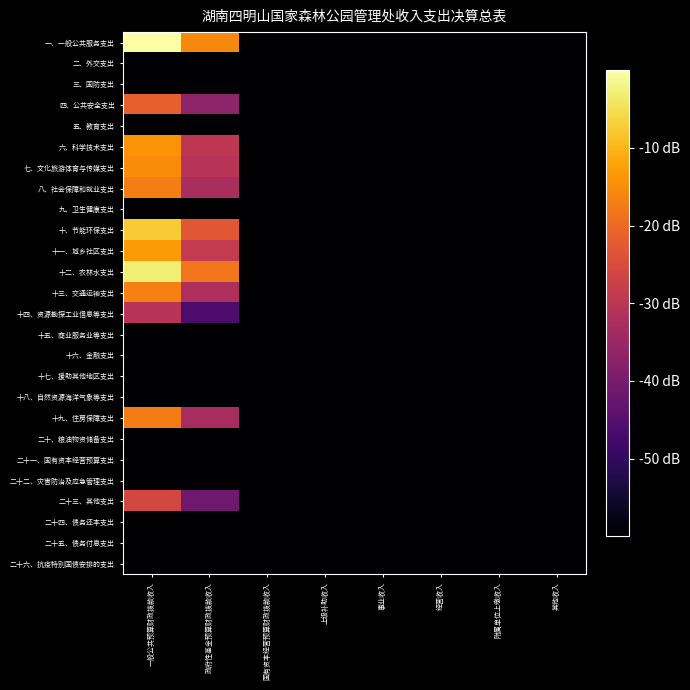

Reading left to right, transcribe all the data shown in this chart.

一、一般公共服务支出: 一般公共预算财政拨款收入=0.0	政府性基金预算财政拨款收入=-15.6	国有资本经营预算财政拨款收入=-60.0	上级补助收入=-60.0	事业收入=-60.0	经营收入=-60.0	附属单位上缴收入=-60.0	其他收入=-60.0
二、外交支出: 一般公共预算财政拨款收入=-60.0	政府性基金预算财政拨款收入=-60.0	国有资本经营预算财政拨款收入=-60.0	上级补助收入=-60.0	事业收入=-60.0	经营收入=-60.0	附属单位上缴收入=-60.0	其他收入=-60.0
三、国防支出: 一般公共预算财政拨款收入=-60.0	政府性基金预算财政拨款收入=-60.0	国有资本经营预算财政拨款收入=-60.0	上级补助收入=-60.0	事业收入=-60.0	经营收入=-60.0	附属单位上缴收入=-60.0	其他收入=-60.0
四、公共安全支出: 一般公共预算财政拨款收入=-21.5	政府性基金预算财政拨款收入=-37.0	国有资本经营预算财政拨款收入=-60.0	上级补助收入=-60.0	事业收入=-60.0	经营收入=-60.0	附属单位上缴收入=-60.0	其他收入=-60.0
五、教育支出: 一般公共预算财政拨款收入=-60.0	政府性基金预算财政拨款收入=-60.0	国有资本经营预算财政拨款收入=-60.0	上级补助收入=-60.0	事业收入=-60.0	经营收入=-60.0	附属单位上缴收入=-60.0	其他收入=-60.0
六、科学技术支出: 一般公共预算财政拨款收入=-14.2	政府性基金预算财政拨款收入=-29.7	国有资本经营预算财政拨款收入=-60.0	上级补助收入=-60.0	事业收入=-60.0	经营收入=-60.0	附属单位上缴收入=-60.0	其他收入=-60.0
七、文化旅游体育与传媒支出: 一般公共预算财政拨款收入=-15.1	政府性基金预算财政拨款收入=-30.6	国有资本经营预算财政拨款收入=-60.0	上级补助收入=-60.0	事业收入=-60.0	经营收入=-60.0	附属单位上缴收入=-60.0	其他收入=-60.0
八、社会保障和就业支出: 一般公共预算财政拨款收入=-17.1	政府性基金预算财政拨款收入=-32.7	国有资本经营预算财政拨款收入=-60.0	上级补助收入=-60.0	事业收入=-60.0	经营收入=-60.0	附属单位上缴收入=-60.0	其他收入=-60.0
九、卫生健康支出: 一般公共预算财政拨款收入=-60.0	政府性基金预算财政拨款收入=-60.0	国有资本经营预算财政拨款收入=-60.0	上级补助收入=-60.0	事业收入=-60.0	经营收入=-60.0	附属单位上缴收入=-60.0	其他收入=-60.0
十、节能环保支出: 一般公共预算财政拨款收入=-7.3	政府性基金预算财政拨款收入=-22.9	国有资本经营预算财政拨款收入=-60.0	上级补助收入=-60.0	事业收入=-60.0	经营收入=-60.0	附属单位上缴收入=-60.0	其他收入=-60.0
十一、城乡社区支出: 一般公共预算财政拨款收入=-13.1	政府性基金预算财政拨款收入=-28.7	国有资本经营预算财政拨款收入=-60.0	上级补助收入=-60.0	事业收入=-60.0	经营收入=-60.0	附属单位上缴收入=-60.0	其他收入=-60.0
十二、农林水支出: 一般公共预算财政拨款收入=-2.9	政府性基金预算财政拨款收入=-18.5	国有资本经营预算财政拨款收入=-60.0	上级补助收入=-60.0	事业收入=-60.0	经营收入=-60.0	附属单位上缴收入=-60.0	其他收入=-60.0
十三、交通运输支出: 一般公共预算财政拨款收入=-16.7	政府性基金预算财政拨款收入=-32.2	国有资本经营预算财政拨款收入=-60.0	上级补助收入=-60.0	事业收入=-60.0	经营收入=-60.0	附属单位上缴收入=-60.0	其他收入=-60.0
十四、资源勘探工业信息等支出: 一般公共预算财政拨款收入=-30.6	政府性基金预算财政拨款收入=-46.2	国有资本经营预算财政拨款收入=-60.0	上级补助收入=-60.0	事业收入=-60.0	经营收入=-60.0	附属单位上缴收入=-60.0	其他收入=-60.0
十五、商业服务业等支出: 一般公共预算财政拨款收入=-60.0	政府性基金预算财政拨款收入=-60.0	国有资本经营预算财政拨款收入=-60.0	上级补助收入=-60.0	事业收入=-60.0	经营收入=-60.0	附属单位上缴收入=-60.0	其他收入=-60.0
十六、金融支出: 一般公共预算财政拨款收入=-60.0	政府性基金预算财政拨款收入=-60.0	国有资本经营预算财政拨款收入=-60.0	上级补助收入=-60.0	事业收入=-60.0	经营收入=-60.0	附属单位上缴收入=-60.0	其他收入=-60.0
十七、援助其他地区支出: 一般公共预算财政拨款收入=-60.0	政府性基金预算财政拨款收入=-60.0	国有资本经营预算财政拨款收入=-60.0	上级补助收入=-60.0	事业收入=-60.0	经营收入=-60.0	附属单位上缴收入=-60.0	其他收入=-60.0
十八、自然资源海洋气象等支出: 一般公共预算财政拨款收入=-60.0	政府性基金预算财政拨款收入=-60.0	国有资本经营预算财政拨款收入=-60.0	上级补助收入=-60.0	事业收入=-60.0	经营收入=-60.0	附属单位上缴收入=-60.0	其他收入=-60.0
十九、住房保障支出: 一般公共预算财政拨款收入=-17.4	政府性基金预算财政拨款收入=-33.0	国有资本经营预算财政拨款收入=-60.0	上级补助收入=-60.0	事业收入=-60.0	经营收入=-60.0	附属单位上缴收入=-60.0	其他收入=-60.0
二十、粮油物资储备支出: 一般公共预算财政拨款收入=-60.0	政府性基金预算财政拨款收入=-60.0	国有资本经营预算财政拨款收入=-60.0	上级补助收入=-60.0	事业收入=-60.0	经营收入=-60.0	附属单位上缴收入=-60.0	其他收入=-60.0
二十一、国有资本经营预算支出: 一般公共预算财政拨款收入=-60.0	政府性基金预算财政拨款收入=-60.0	国有资本经营预算财政拨款收入=-60.0	上级补助收入=-60.0	事业收入=-60.0	经营收入=-60.0	附属单位上缴收入=-60.0	其他收入=-60.0
二十二、灾害防治及应急管理支出: 一般公共预算财政拨款收入=-60.0	政府性基金预算财政拨款收入=-60.0	国有资本经营预算财政拨款收入=-60.0	上级补助收入=-60.0	事业收入=-60.0	经营收入=-60.0	附属单位上缴收入=-60.0	其他收入=-60.0
二十三、其他支出: 一般公共预算财政拨款收入=-25.9	政府性基金预算财政拨款收入=-41.4	国有资本经营预算财政拨款收入=-60.0	上级补助收入=-60.0	事业收入=-60.0	经营收入=-60.0	附属单位上缴收入=-60.0	其他收入=-60.0
二十四、债务还本支出: 一般公共预算财政拨款收入=-60.0	政府性基金预算财政拨款收入=-60.0	国有资本经营预算财政拨款收入=-60.0	上级补助收入=-60.0	事业收入=-60.0	经营收入=-60.0	附属单位上缴收入=-60.0	其他收入=-60.0
二十五、债务付息支出: 一般公共预算财政拨款收入=-60.0	政府性基金预算财政拨款收入=-60.0	国有资本经营预算财政拨款收入=-60.0	上级补助收入=-60.0	事业收入=-60.0	经营收入=-60.0	附属单位上缴收入=-60.0	其他收入=-60.0
二十六、抗疫特别国债安排的支出: 一般公共预算财政拨款收入=-60.0	政府性基金预算财政拨款收入=-60.0	国有资本经营预算财政拨款收入=-60.0	上级补助收入=-60.0	事业收入=-60.0	经营收入=-60.0	附属单位上缴收入=-60.0	其他收入=-60.0